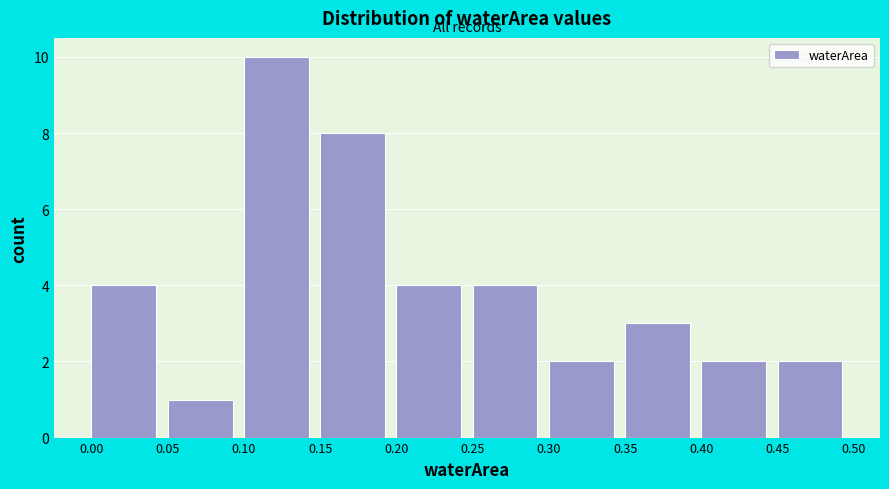

Which range on the x-axis has the tallest bar?

0.10 to 0.15